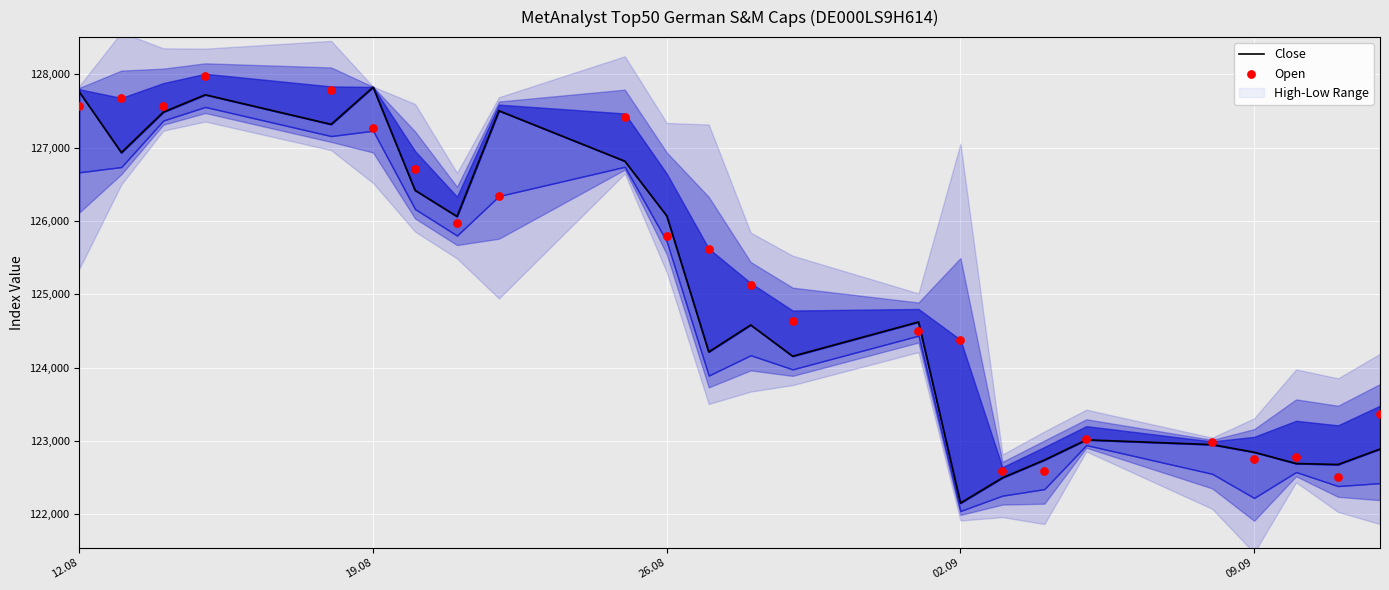

Which series has the widest spread of Y values?

Close